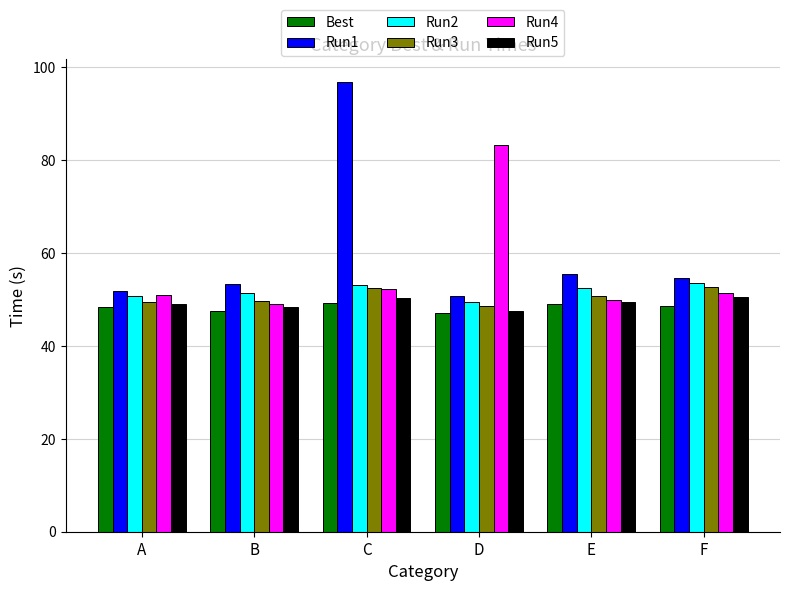

What is the highest value of the Best series?

49.3